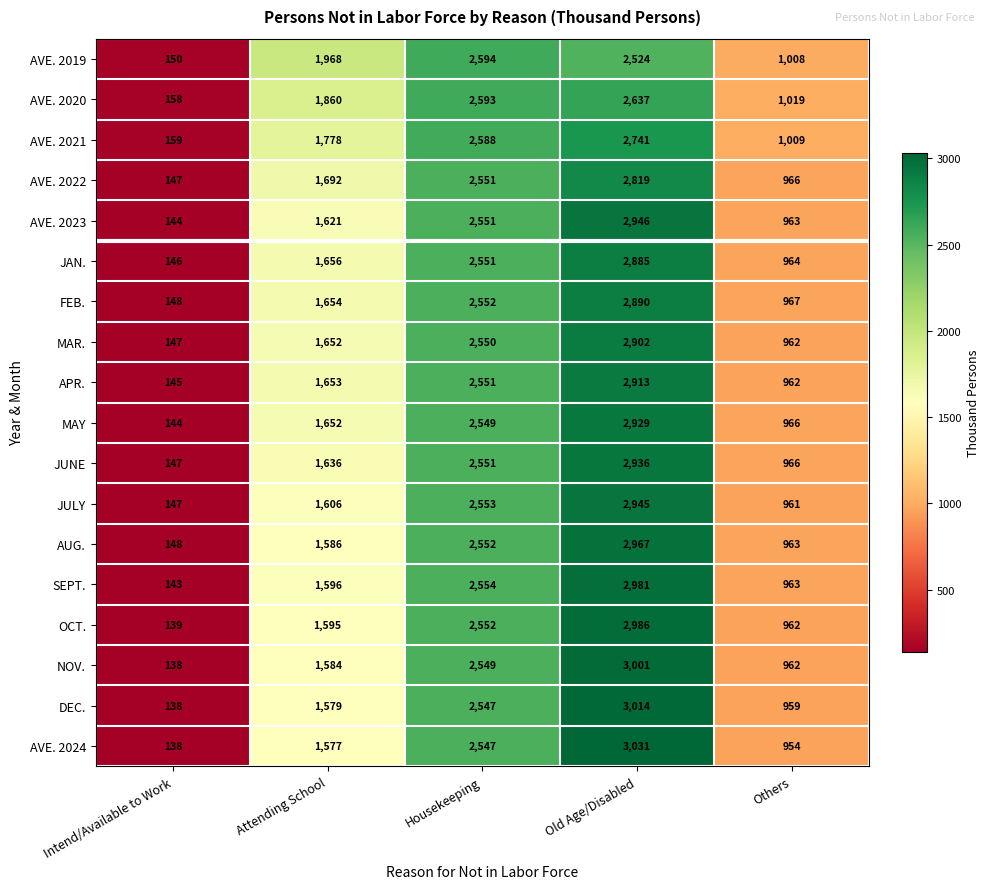

At which label does AVE. 2024 reach its minimum?

Intend/Available to Work